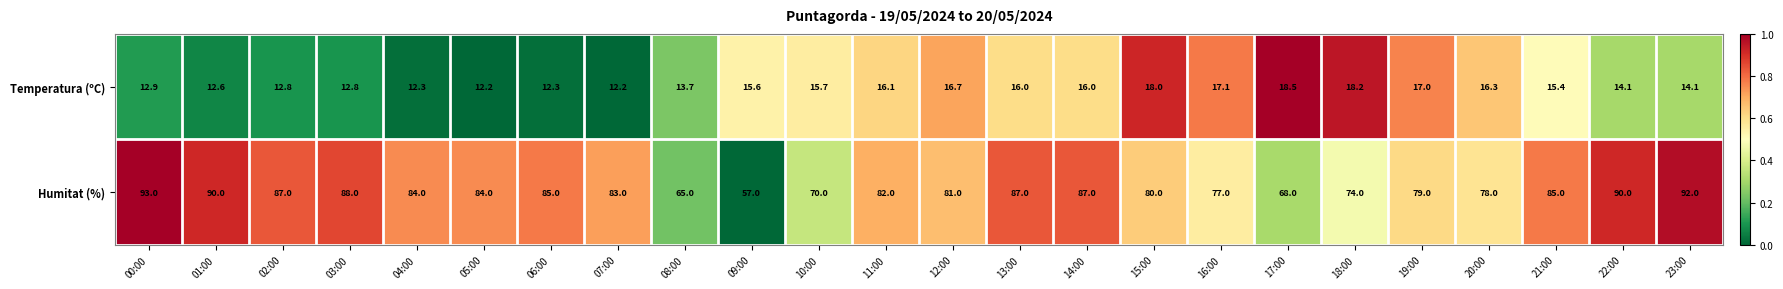

The value of Temperatura (ºC) at 17:00 is 18.5. True or false?

True